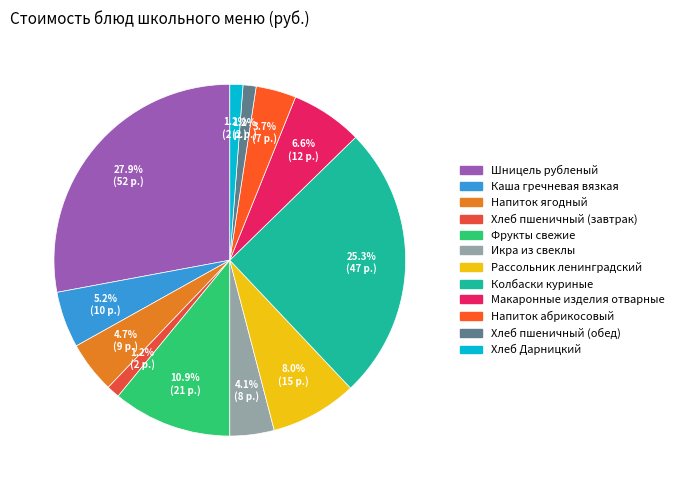

To the nearest percent, what percentage of the pie is Каша гречневая вязкая?

5%